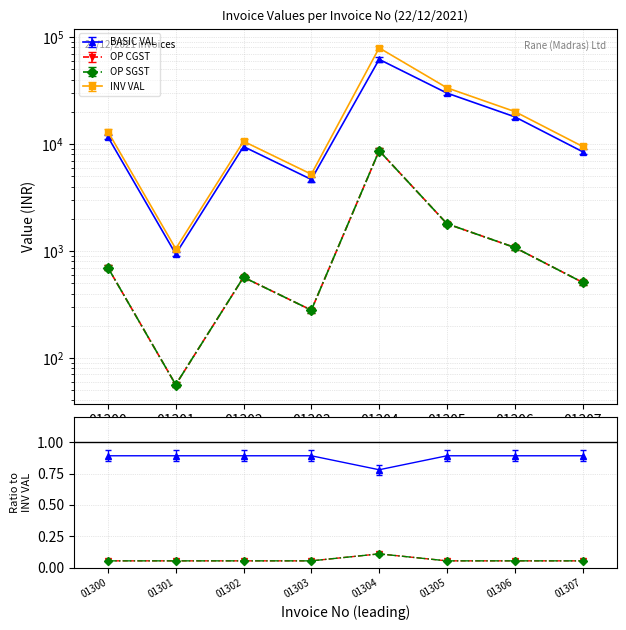

Is the value of INV VAL at 01300 greater than the value of OP CGST at 01305?

Yes